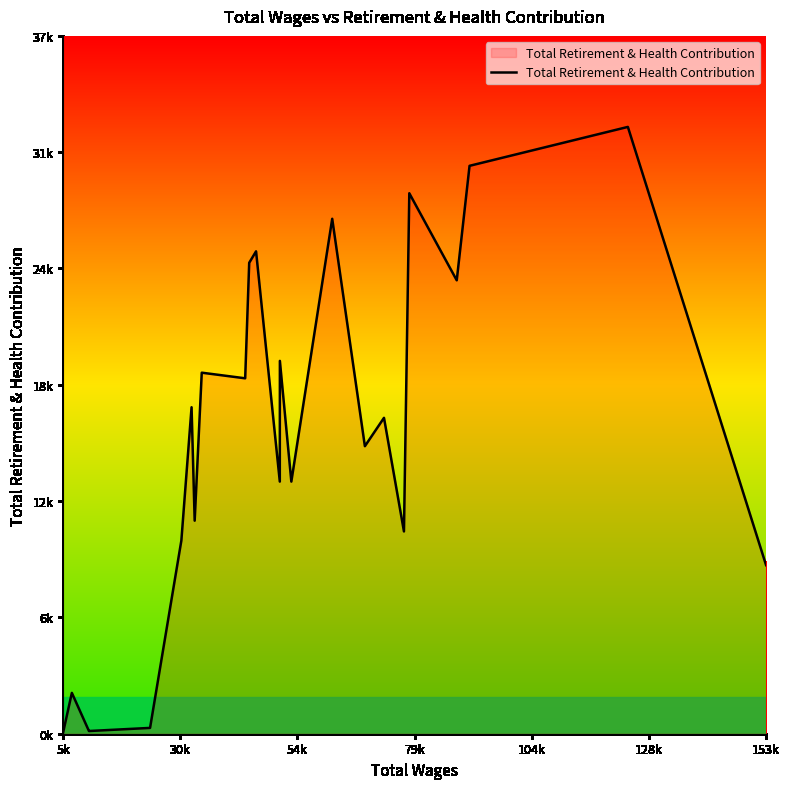

What is the smallest value displayed?

75